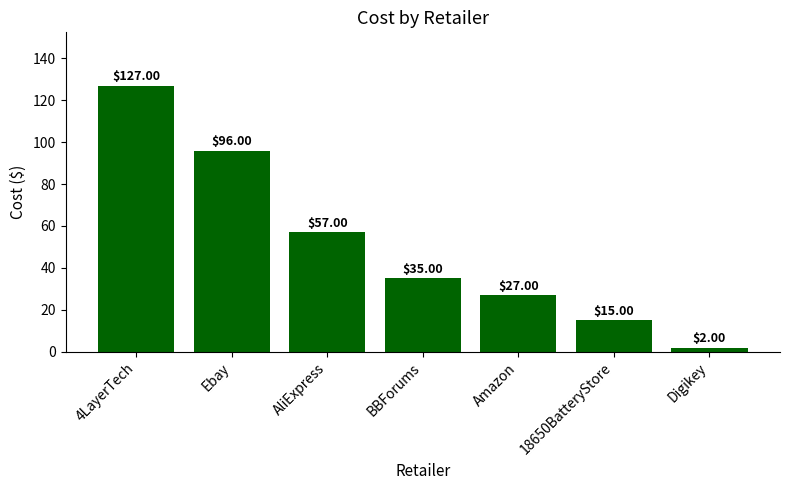

What is the change in value from AliExpress to Amazon?

-30